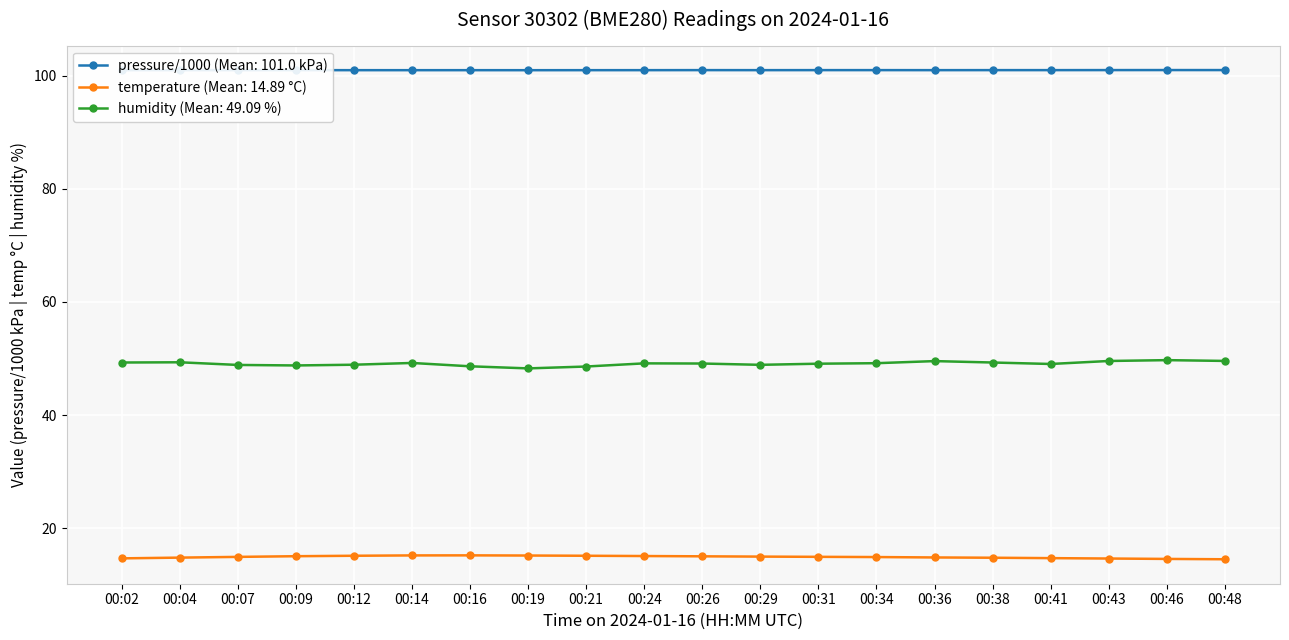

What is the difference between the highest and lowest values at 00:04?

86.2